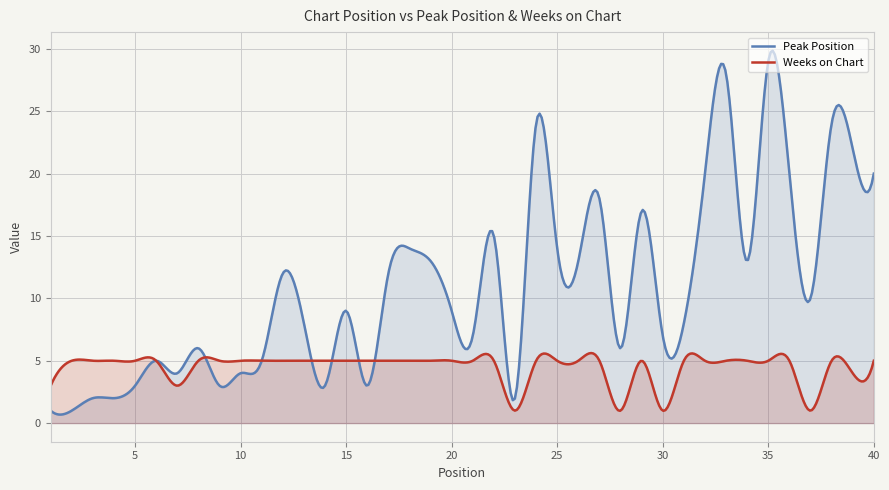

In Peak Position, how many points are lower than both neighbors (excluding endpoints)?

15